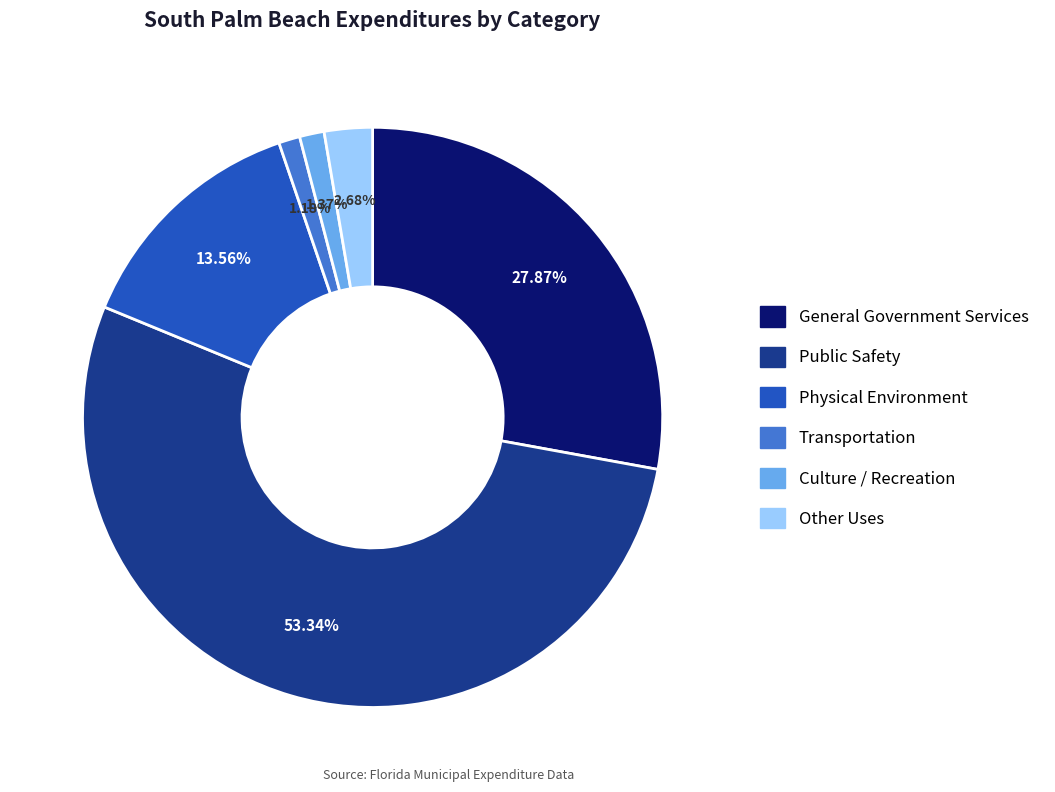

What percentage is the Other Uses slice, to the nearest percent?

3%